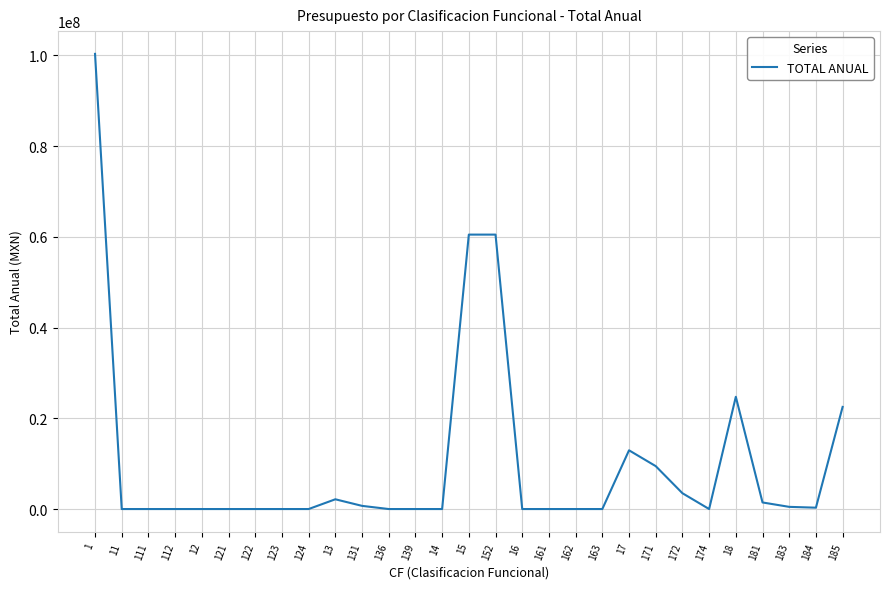

What is the difference between the second highest and minimum values?

60484521